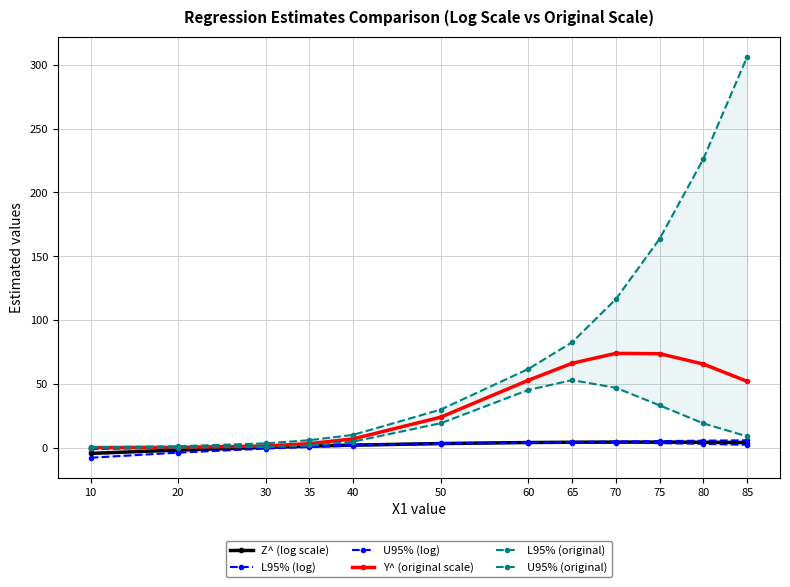

What is the difference between the maximum and minimum values in the U95% (original) series?

306.1